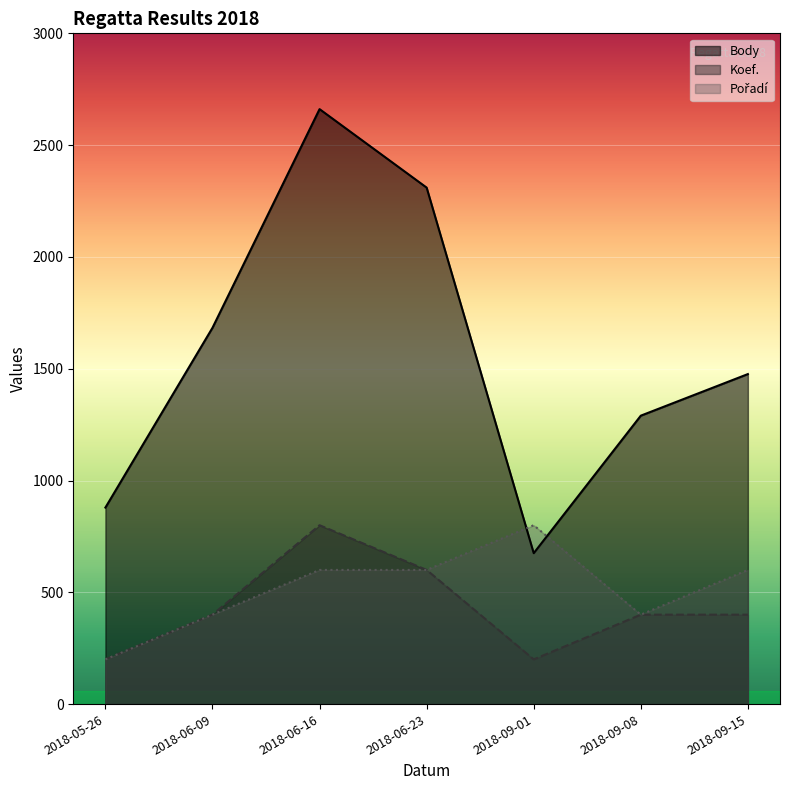

Which series has the largest total across all categories?

Body